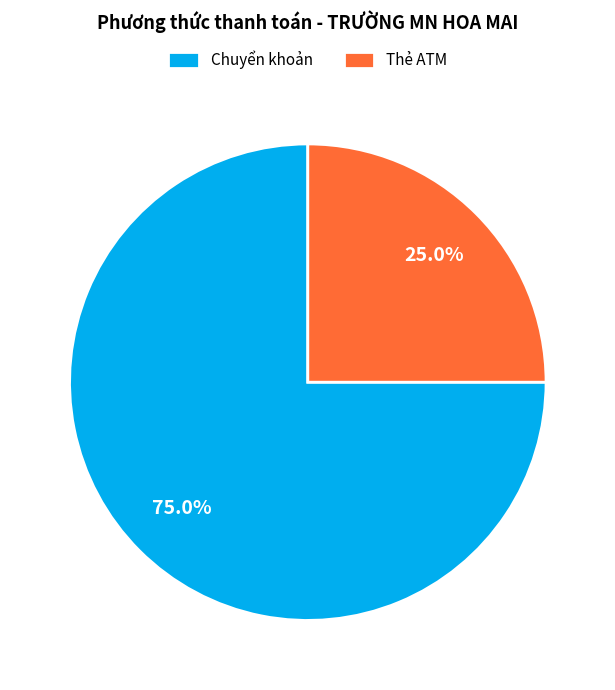

Does Thẻ ATM represent more than half of the total?

No